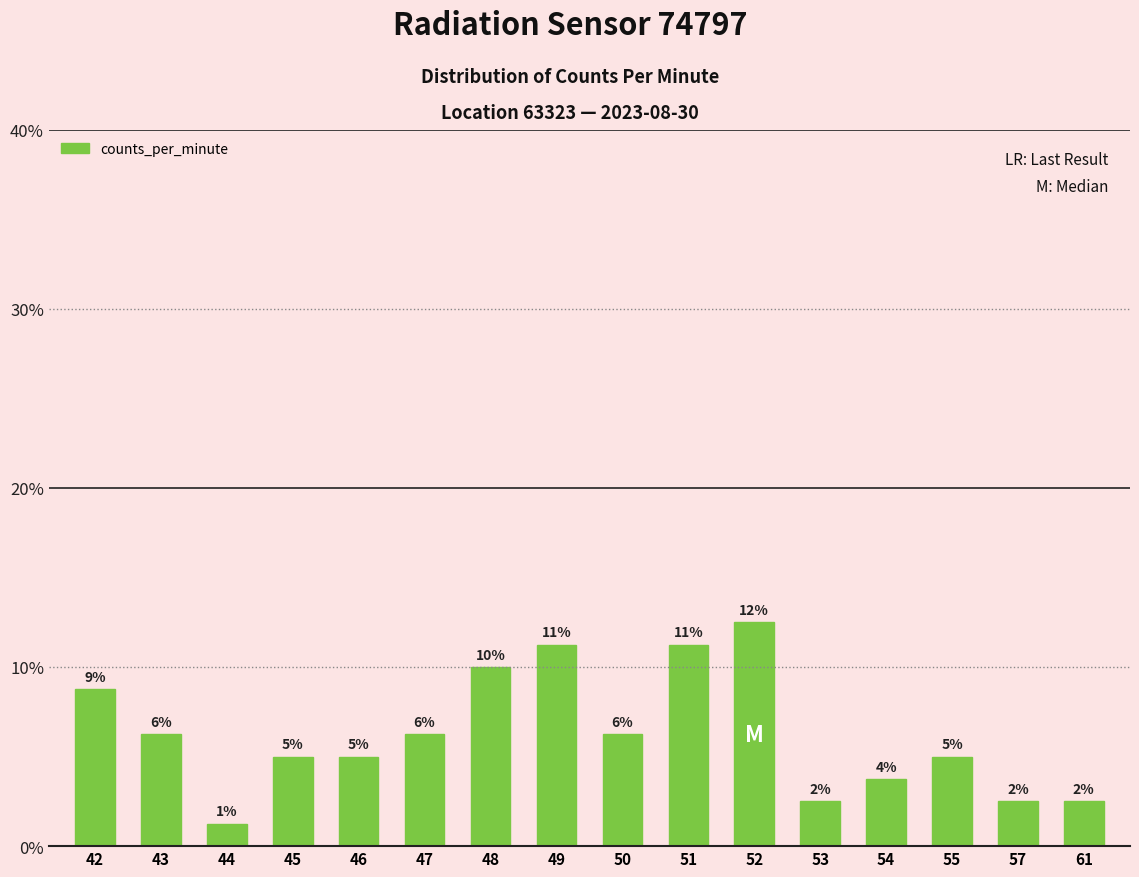

At which label does the data first exceed 6?

42